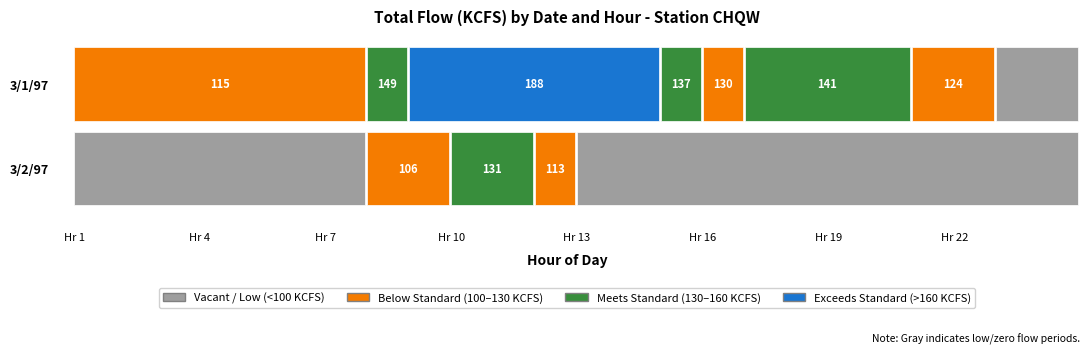

Between 6 and 13, which series saw the biggest shift?

3/2/97